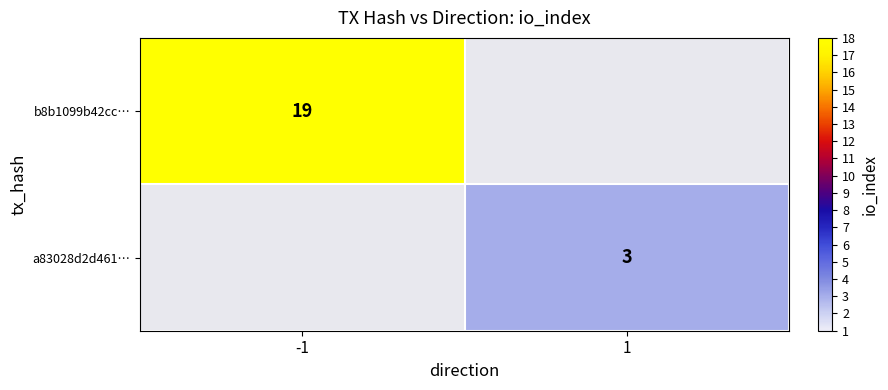

Is the value of b8b1099b42cc… at -1 greater than the value of a83028d2d461… at 1?

Yes